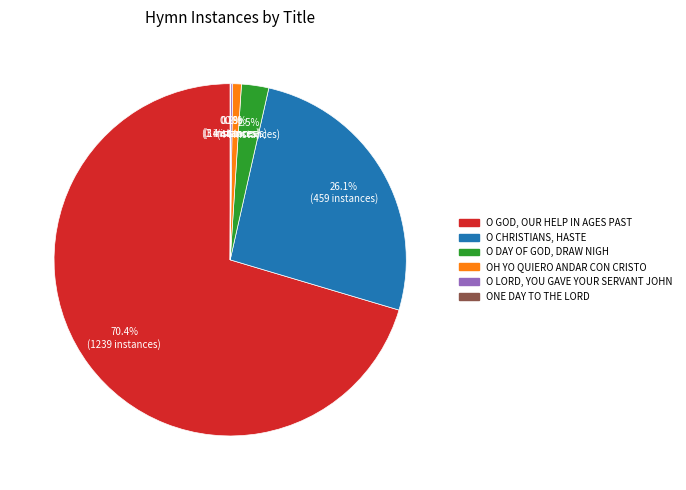

Does any single category account for the majority?

Yes